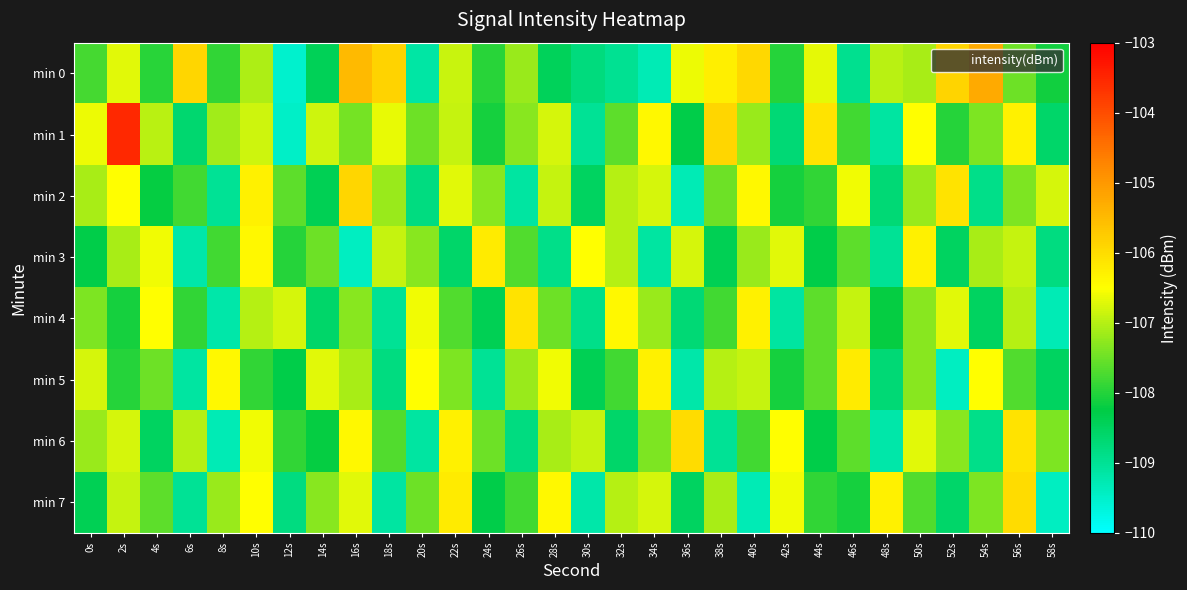

At which category does the chart reach its peak across all series?

2s